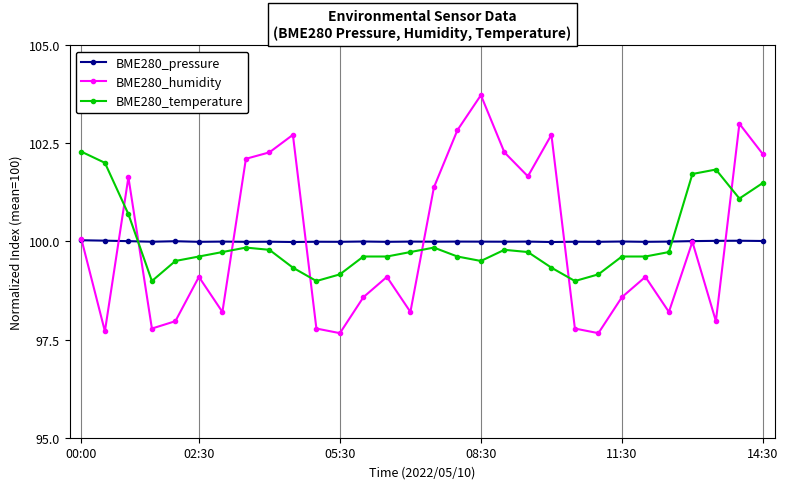

What are all the series names shown in the legend?

BME280_pressure, BME280_humidity, BME280_temperature